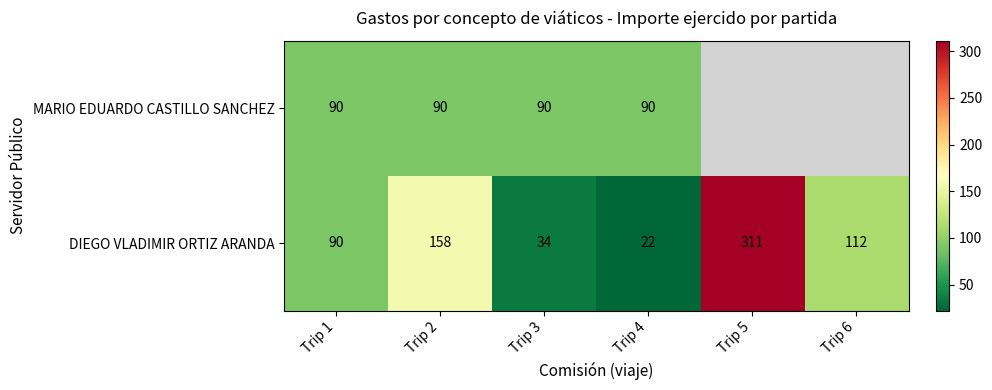

How many values in the DIEGO VLADIMIR ORTIZ ARANDA series are below 112?

3